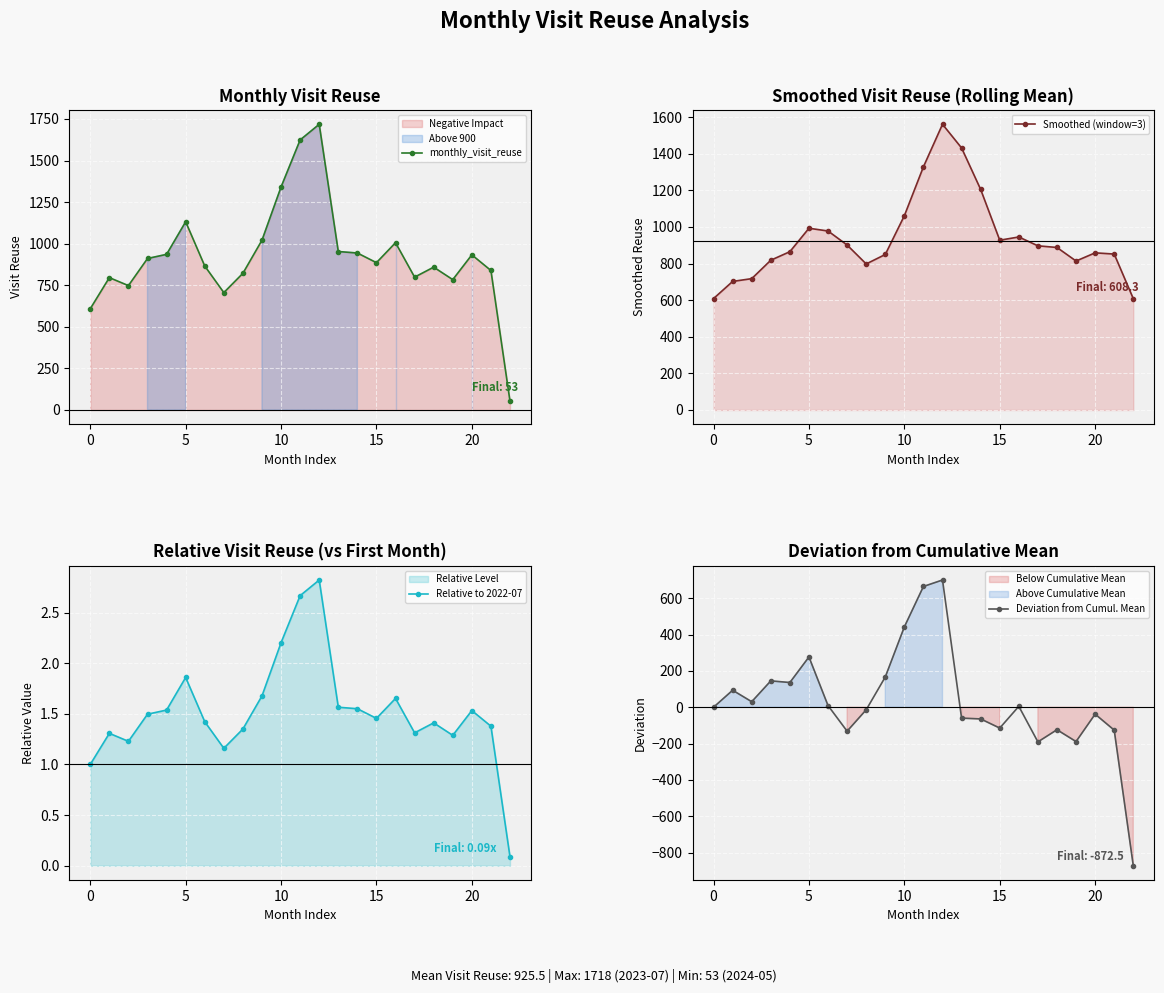

How many data points in Relative to 2022-07 are less than 1?

1